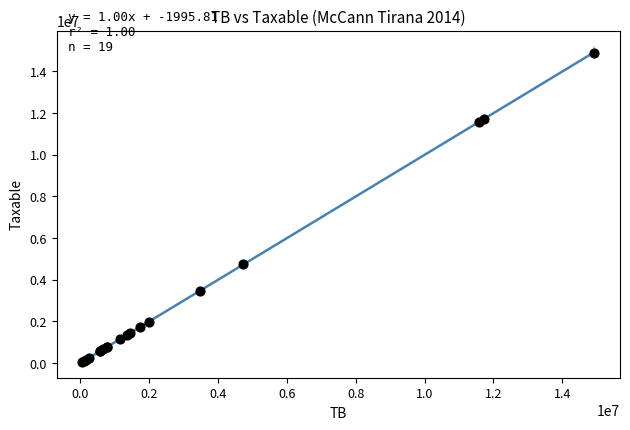

What Y value in the scatter plot is closest to 7474836?

4731146.9